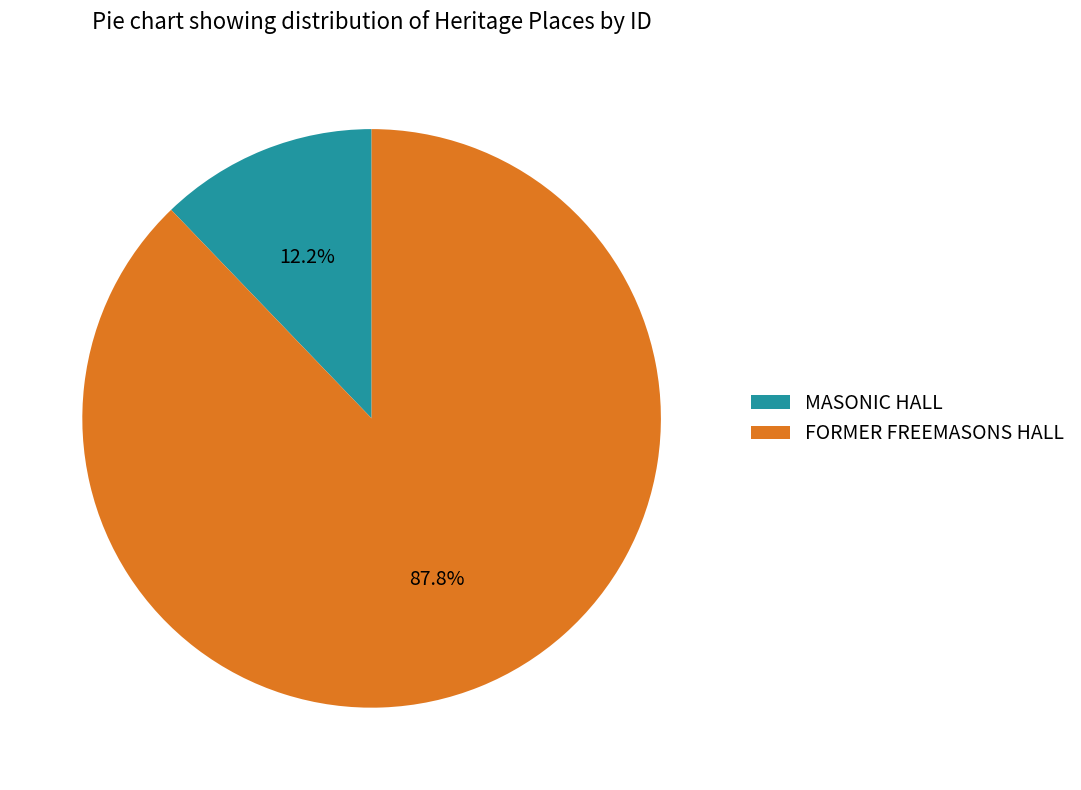

Which category accounts for the majority?

FORMER FREEMASONS HALL